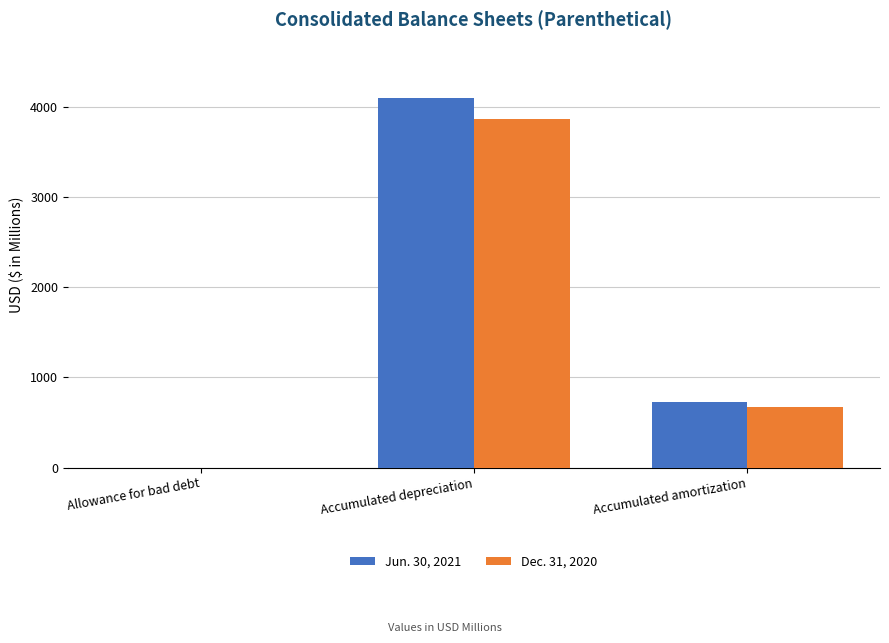

What is the maximum value shown in the chart?

4096.8